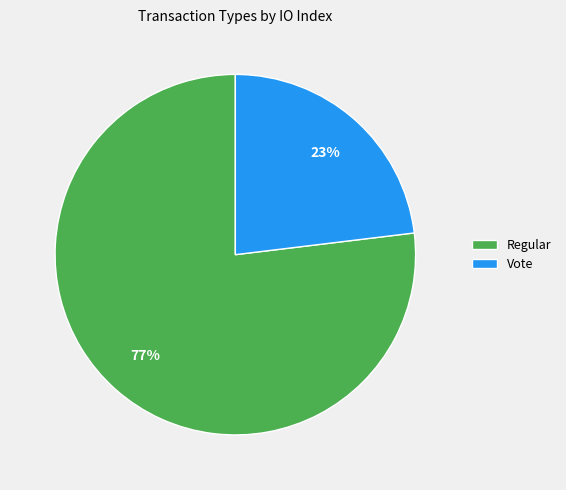

Count the number of slices in the pie.

2